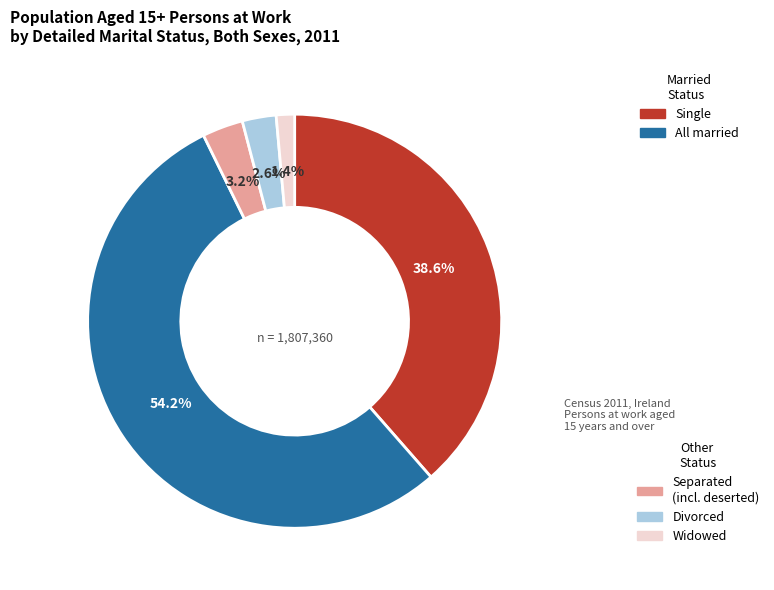

Does any single category account for the majority?

Yes